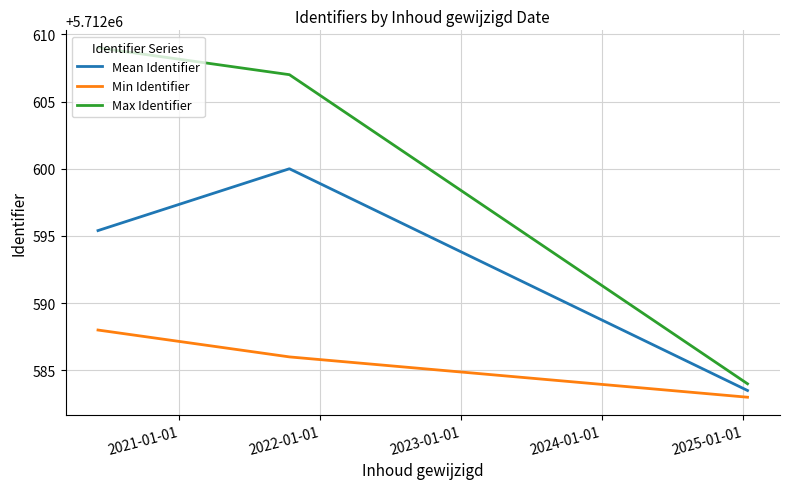

What is the difference between the maximum and minimum values in the Min Identifier series?

5.0